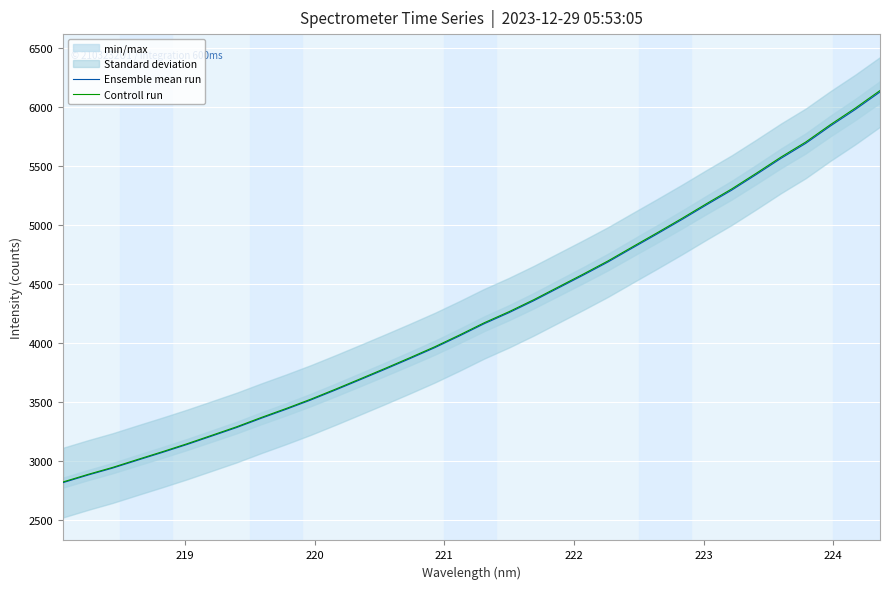

What is the lowest value of the Controll run series?

2825.8